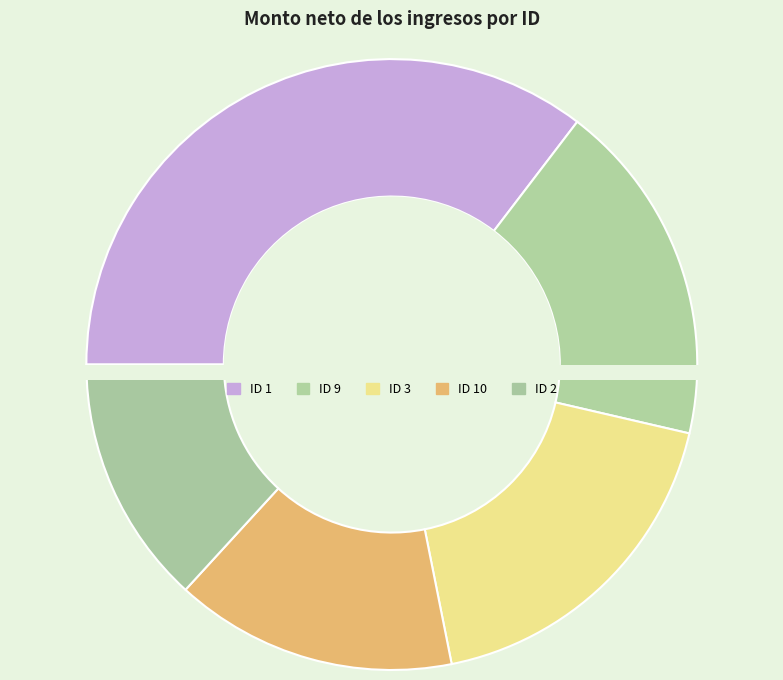

Approximately how many times larger is the value at 3 compared to 5?

1.5